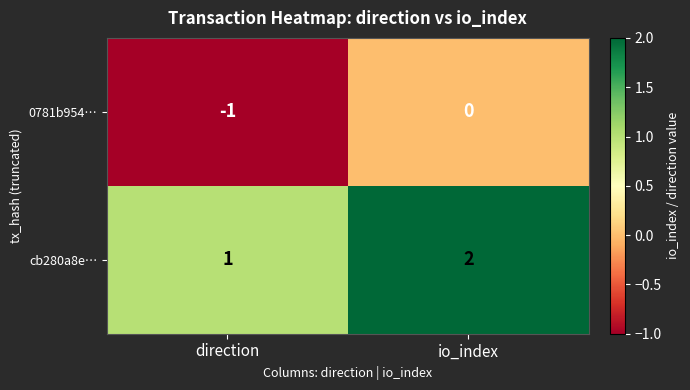

Which label corresponds to the smallest value in the chart?

direction